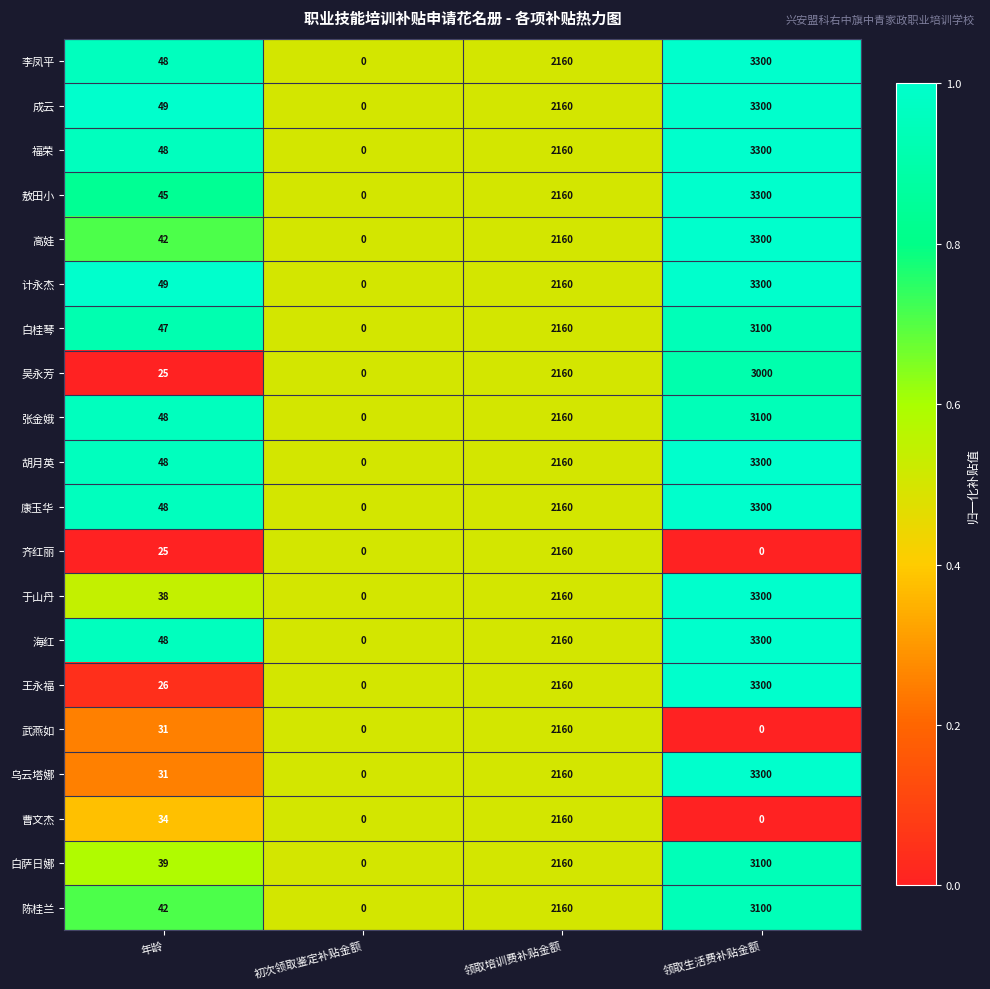

Which label corresponds to the largest value in the chart?

领取生活费补贴金额